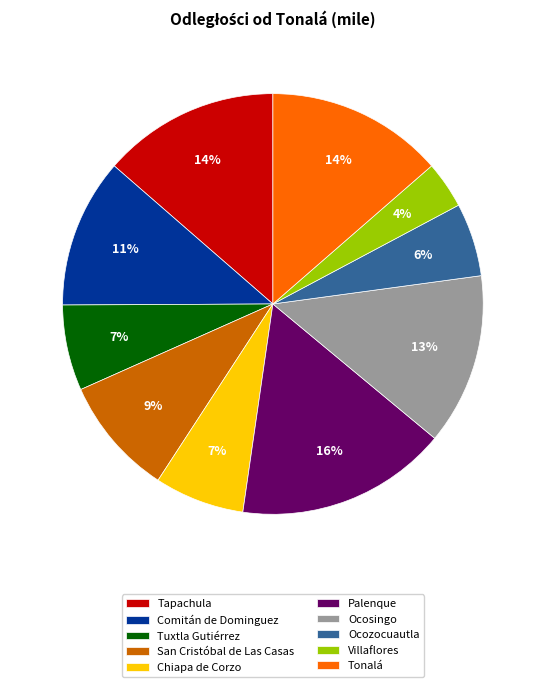

Is Ocosingo the majority of the pie?

No